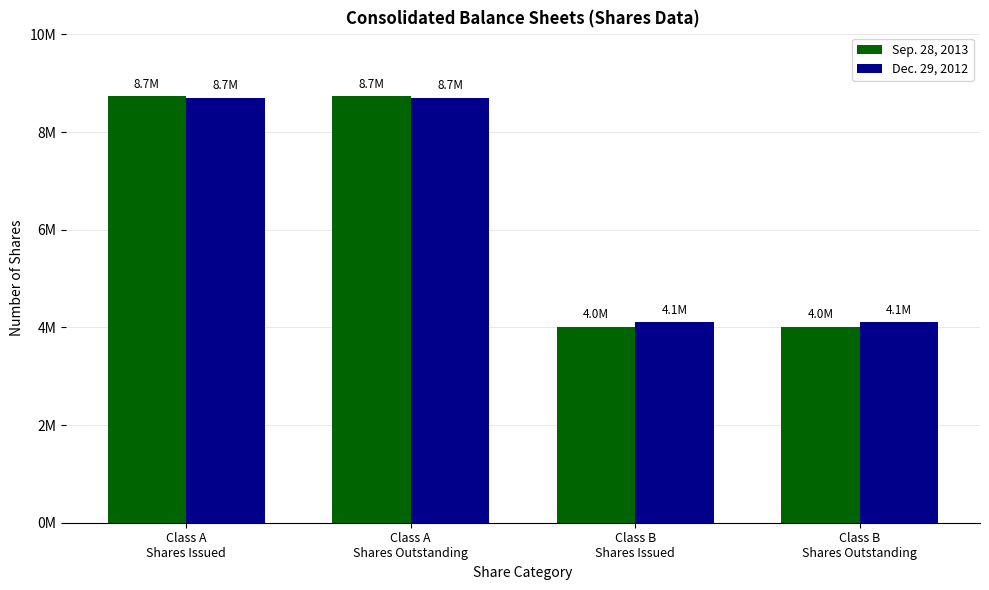

What are all the series names shown in the legend?

Sep. 28, 2013, Dec. 29, 2012